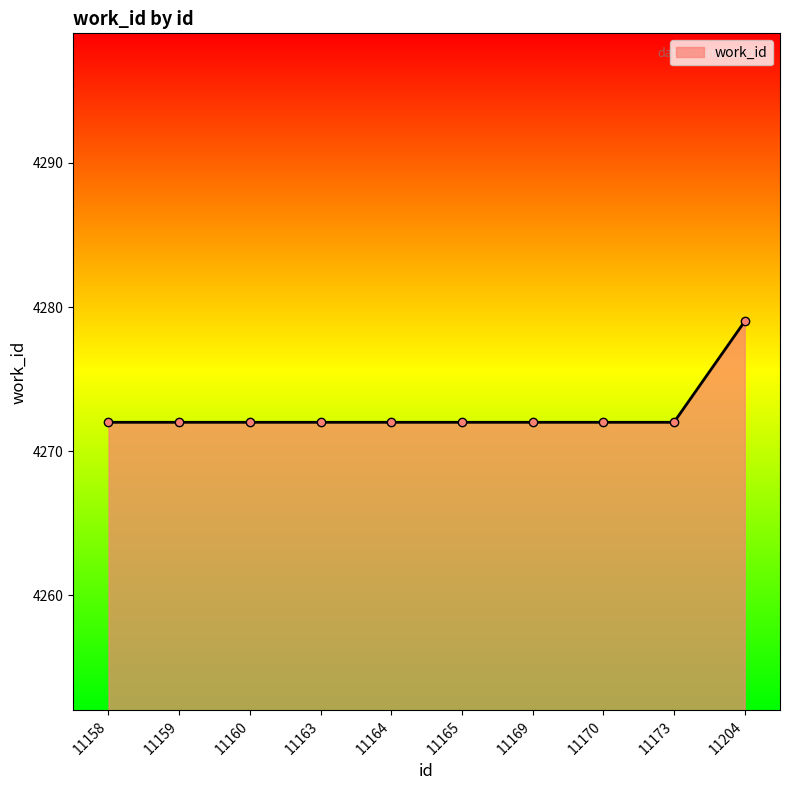

What is the sum of all values?

42727